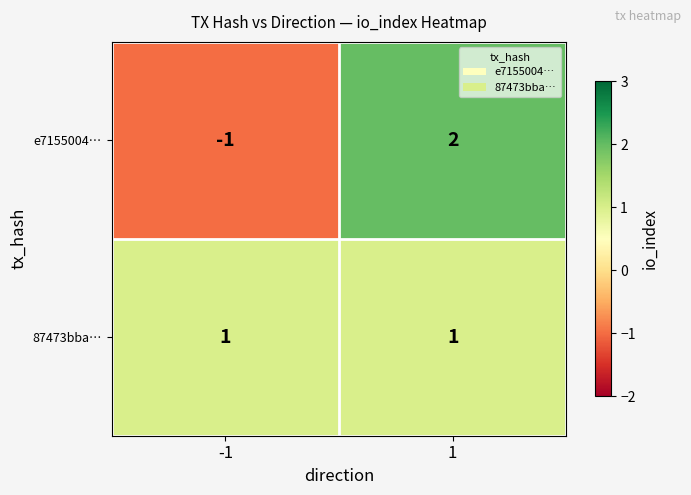

Which label corresponds to the largest value in the chart?

1